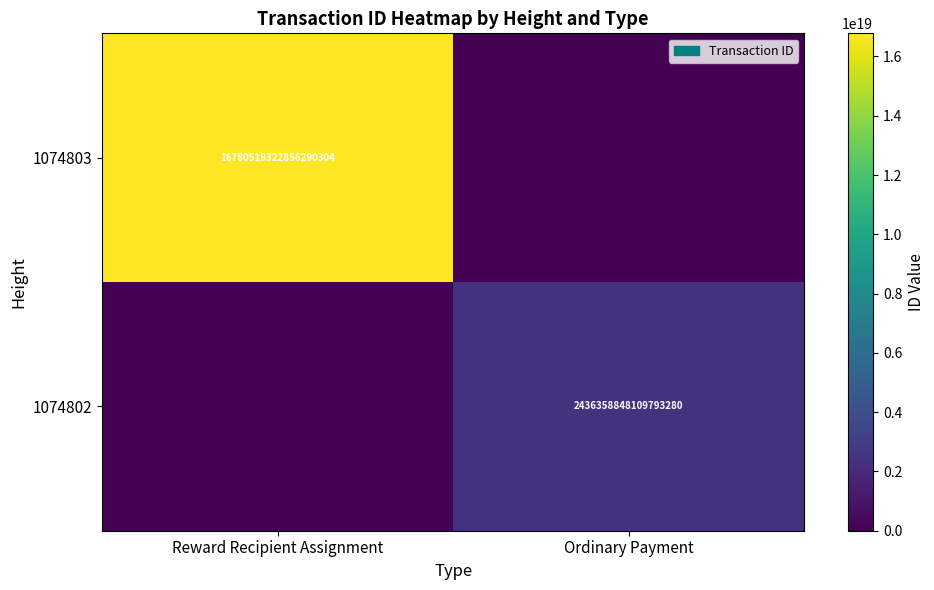

True or false: 1074802 has a value of 4277889883051168256 at Ordinary Payment.

False